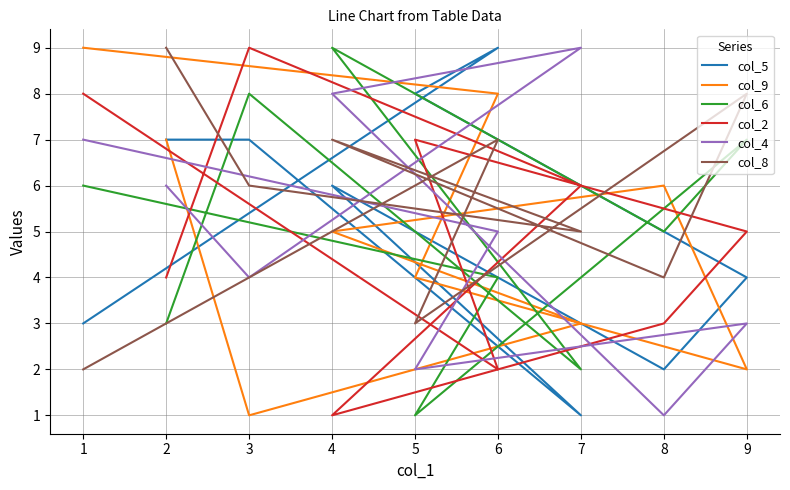

What is the maximum value shown in the chart?

9